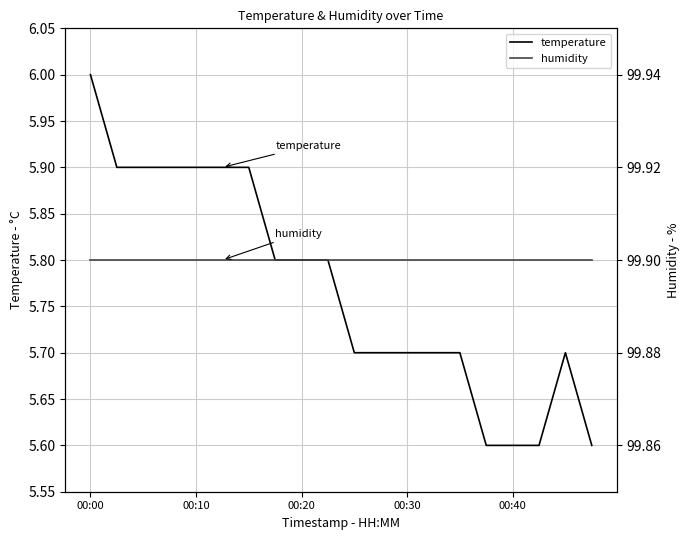

Does the chart have visible grid lines?

Yes